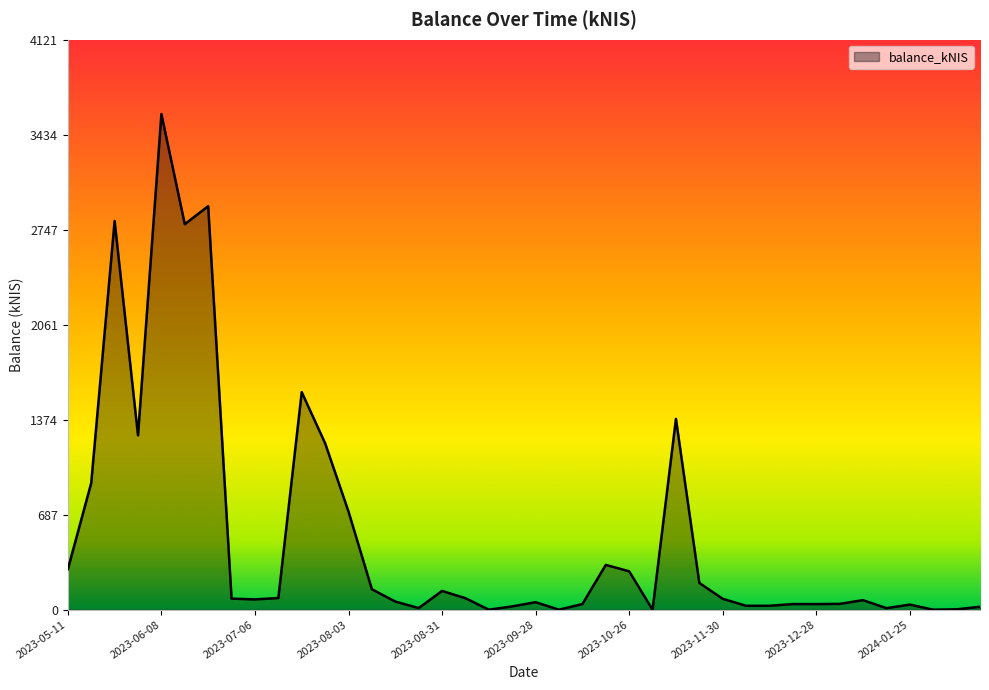

How many values are below 78?

20